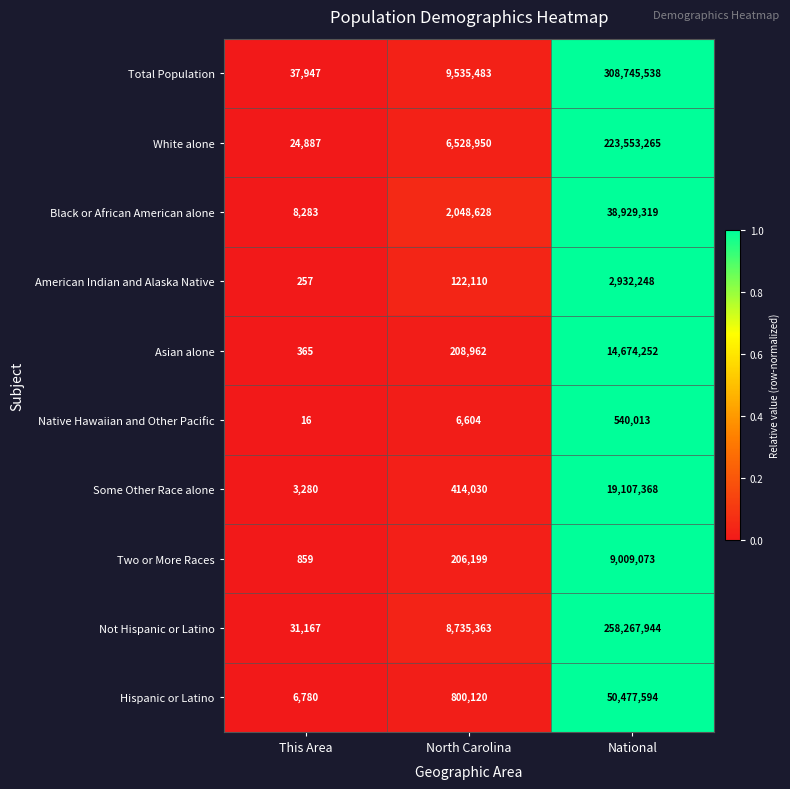

True or false: Some Other Race alone has a value of 5706 at This Area.

False